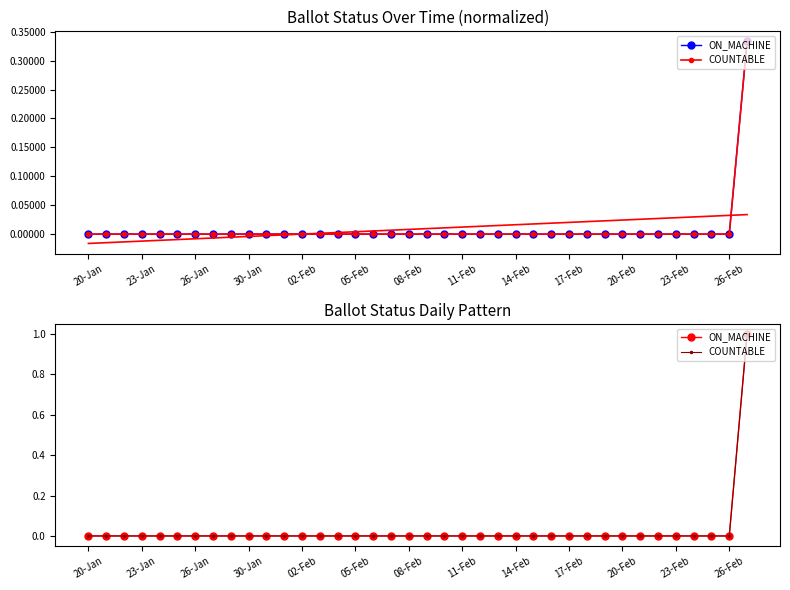

How many lines are shown in the chart?

2